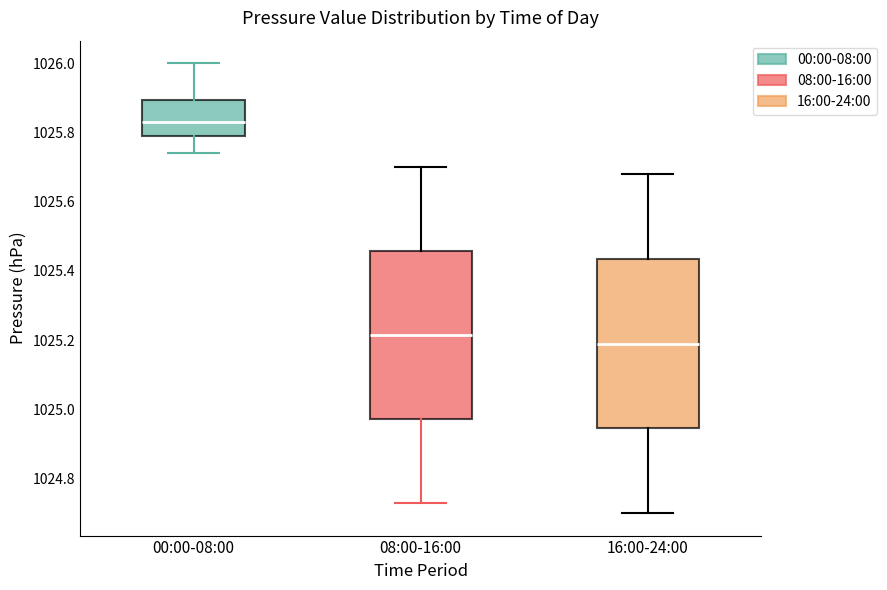

Where is the lower edge of the box for 00:00-08:00 on the y-axis? The values are not printed on the chart, so give them approximately, as read against the axis.

1025.80